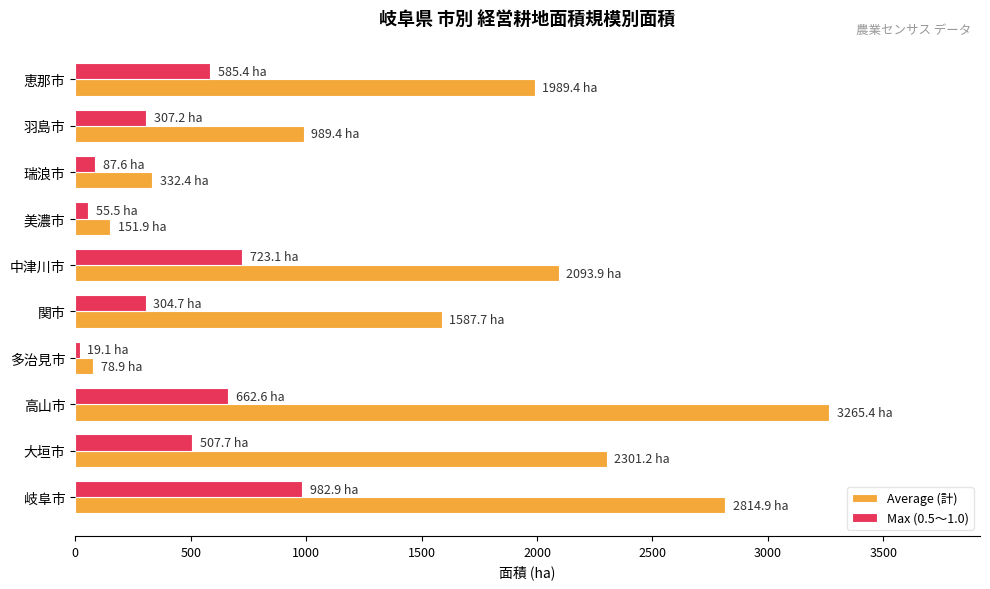

What is the sum of the Average (計) values at 岐阜市 and 高山市?

6080.3